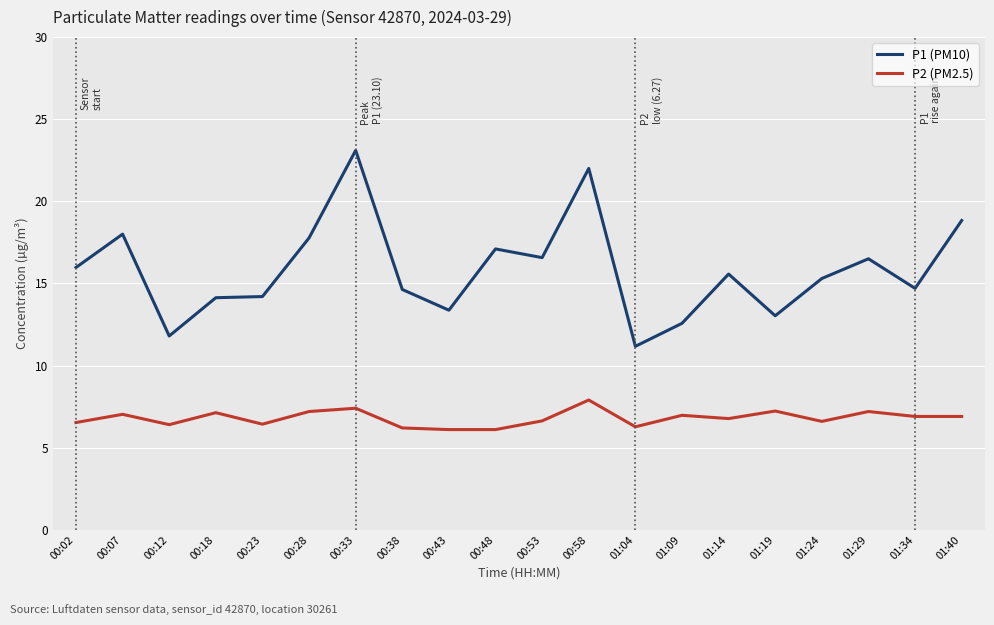

True or false: P1 (PM10) and P2 (PM2.5) intersect in this chart.

False